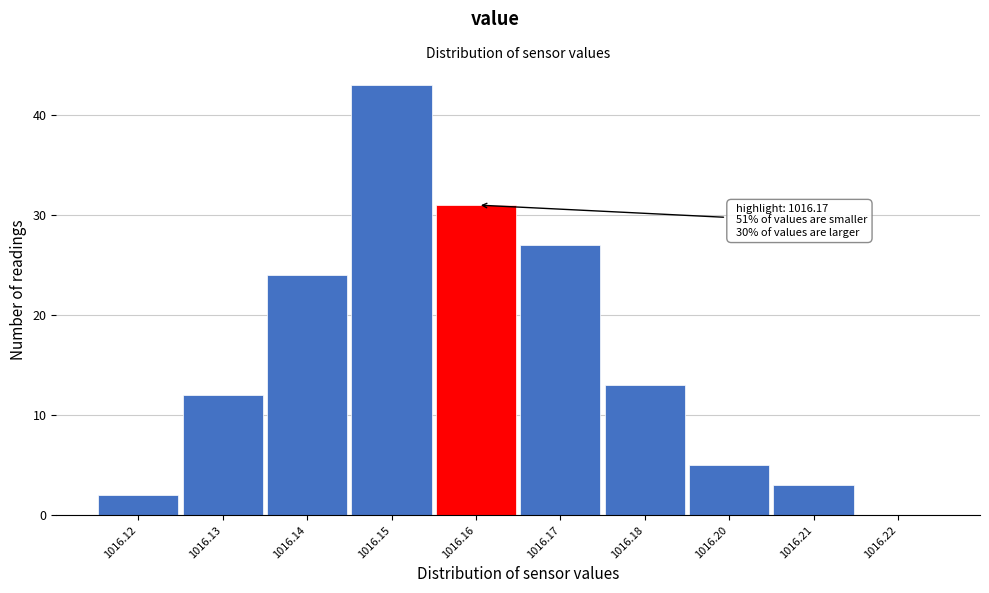

Reading left to right, transcribe all the data shown in this chart.

1016.12=2	1016.13=12	1016.14=24	1016.15=43	1016.16=31	1016.17=27	1016.18=13	1016.20=5	1016.21=3	1016.22=0